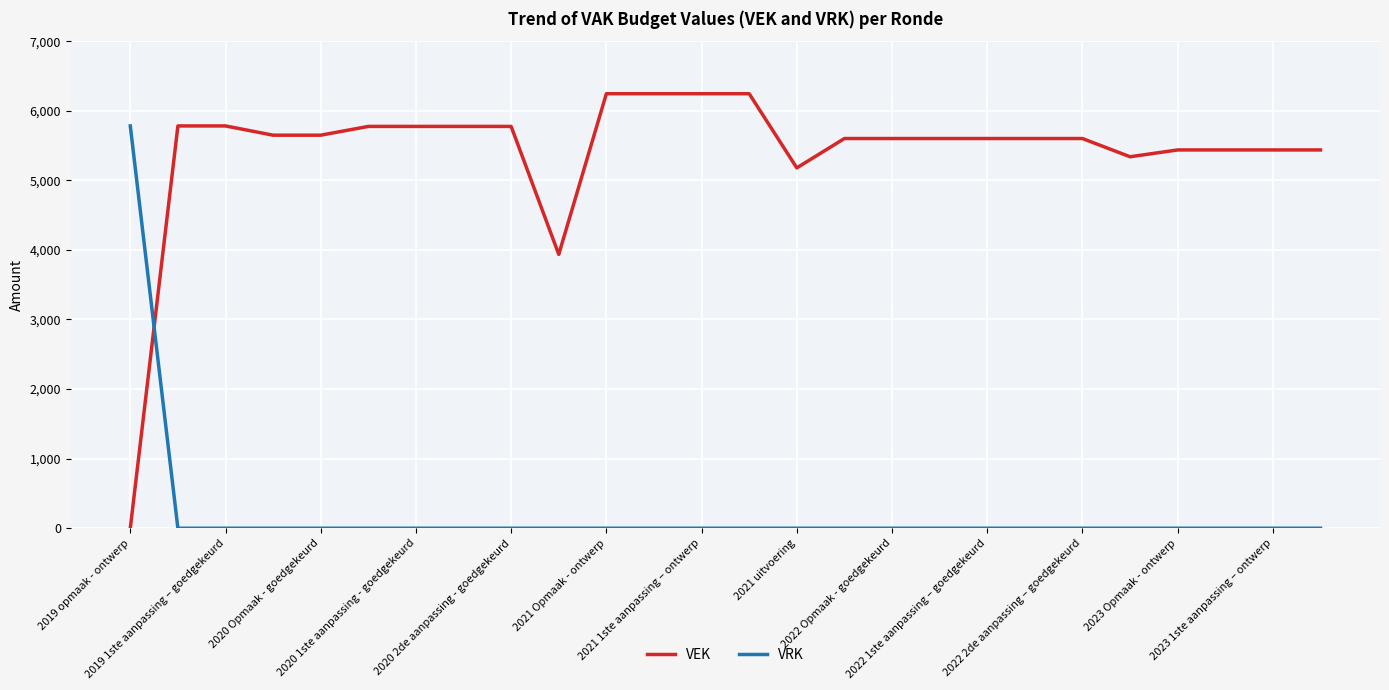

Which series has the largest total across all categories?

VEK